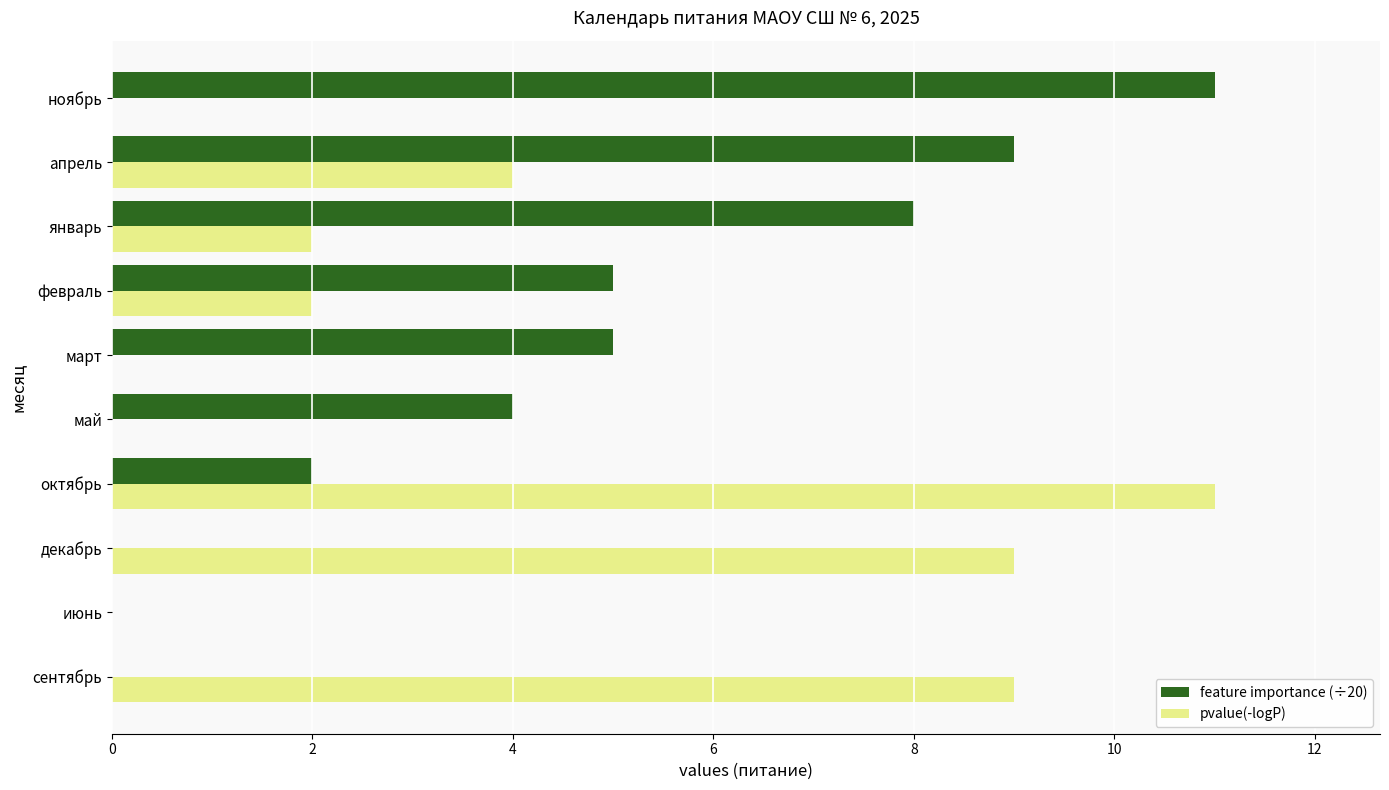

The value of pvalue(-logP) at октябрь is 5. True or false?

False